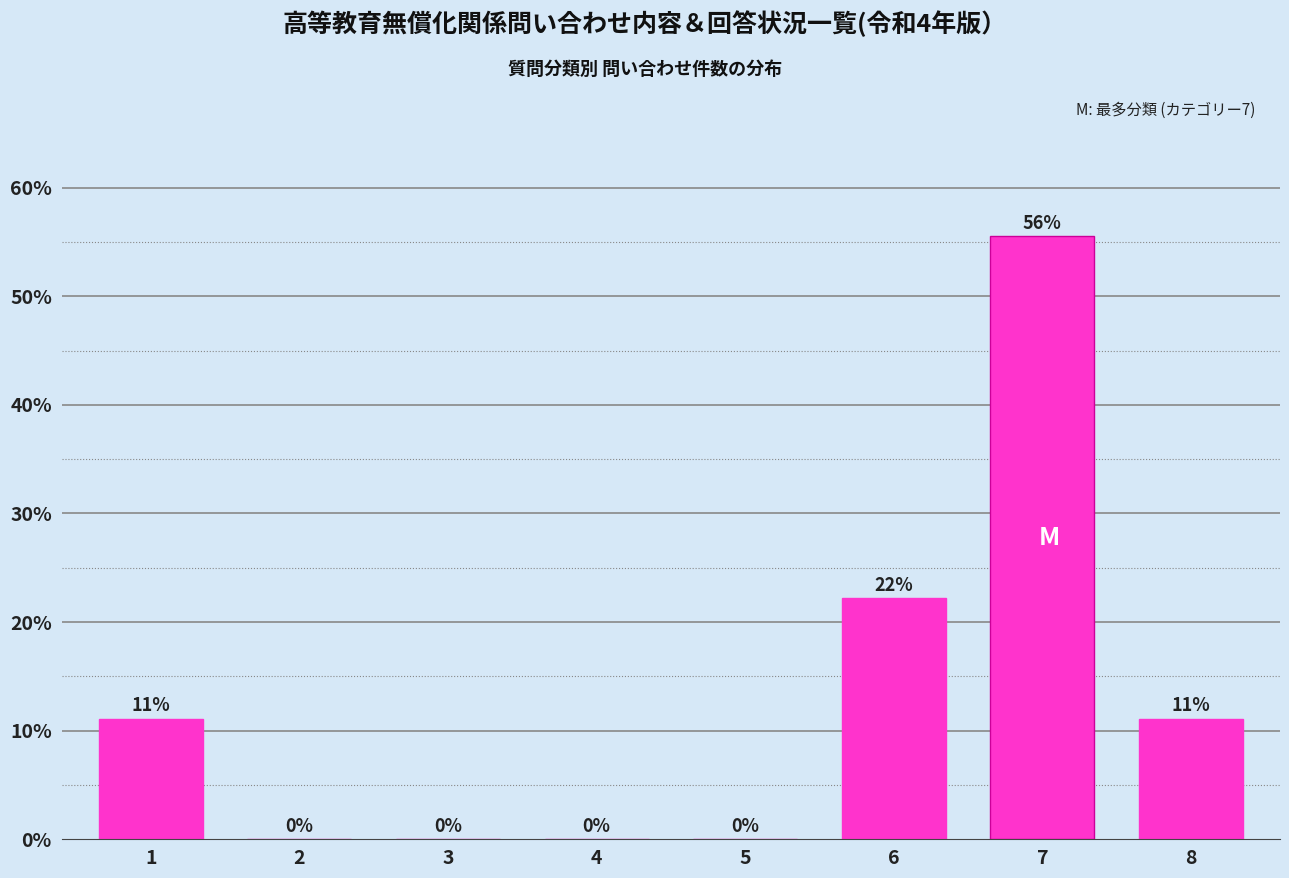

Is it true that the value at 6 is 22.2?

True